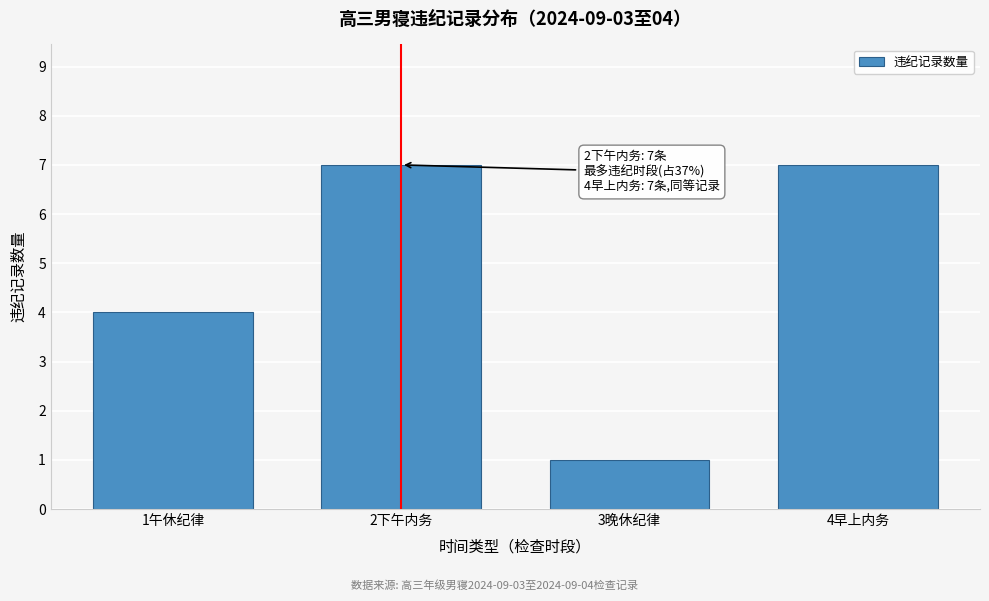

Reading right to left, what are all the values shown in this chart?

7	1	7	4